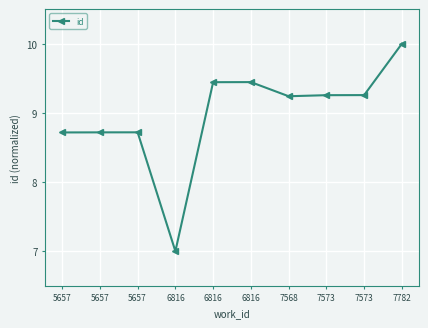

True or false: the data has more than 1 interior local peaks.

True